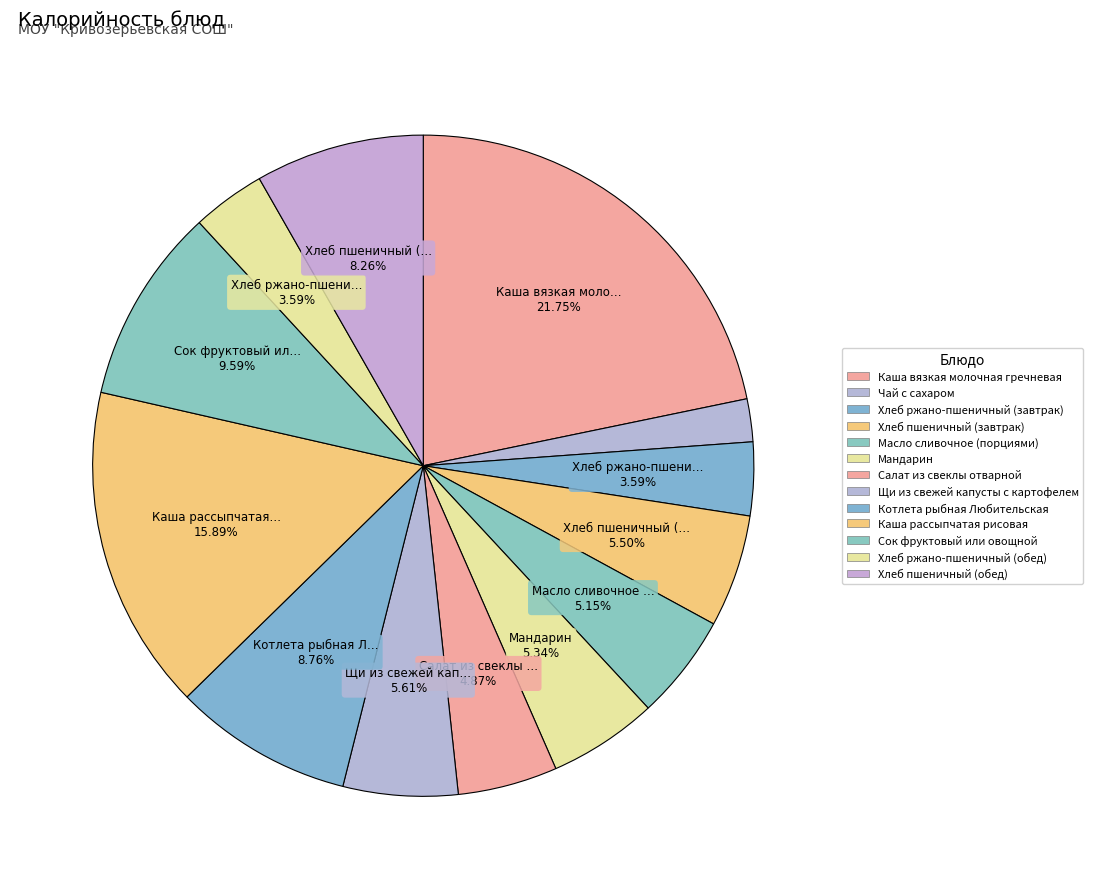

How many slices are in this pie chart?

13